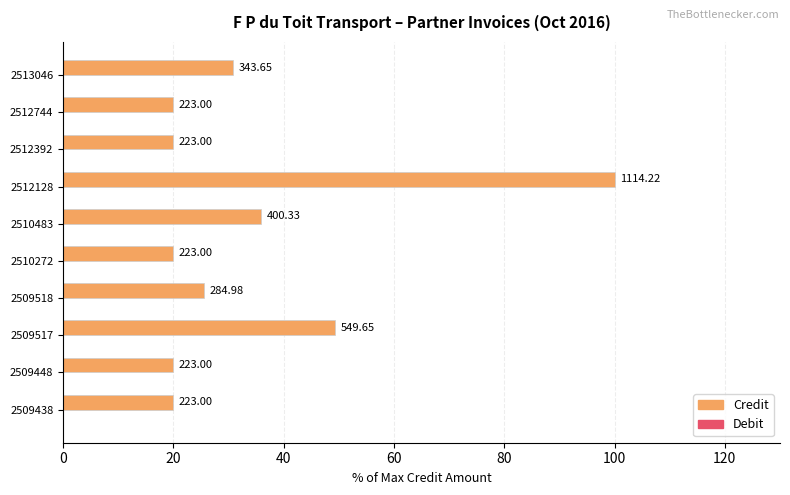

What is the minimum value shown in the chart?

0.4